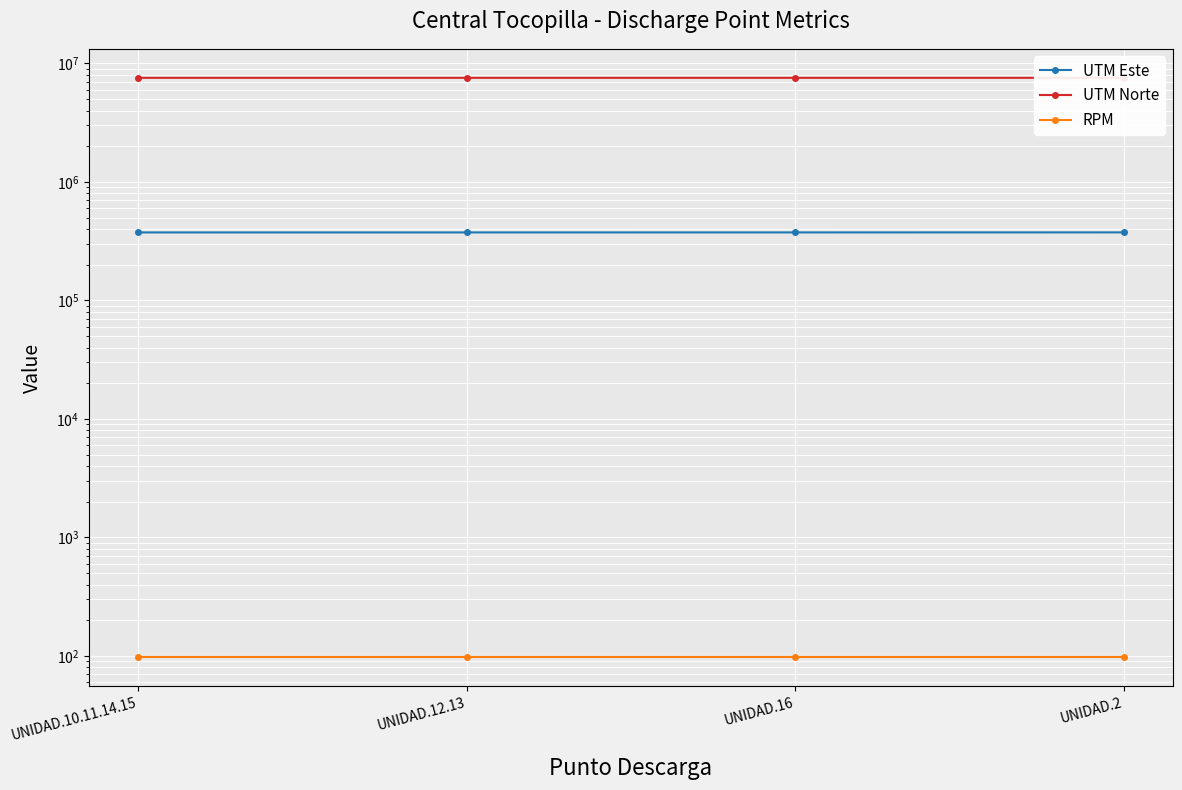

Is it true that UTM Norte equals 12908752 at UNIDAD.10.11.14.15?

False